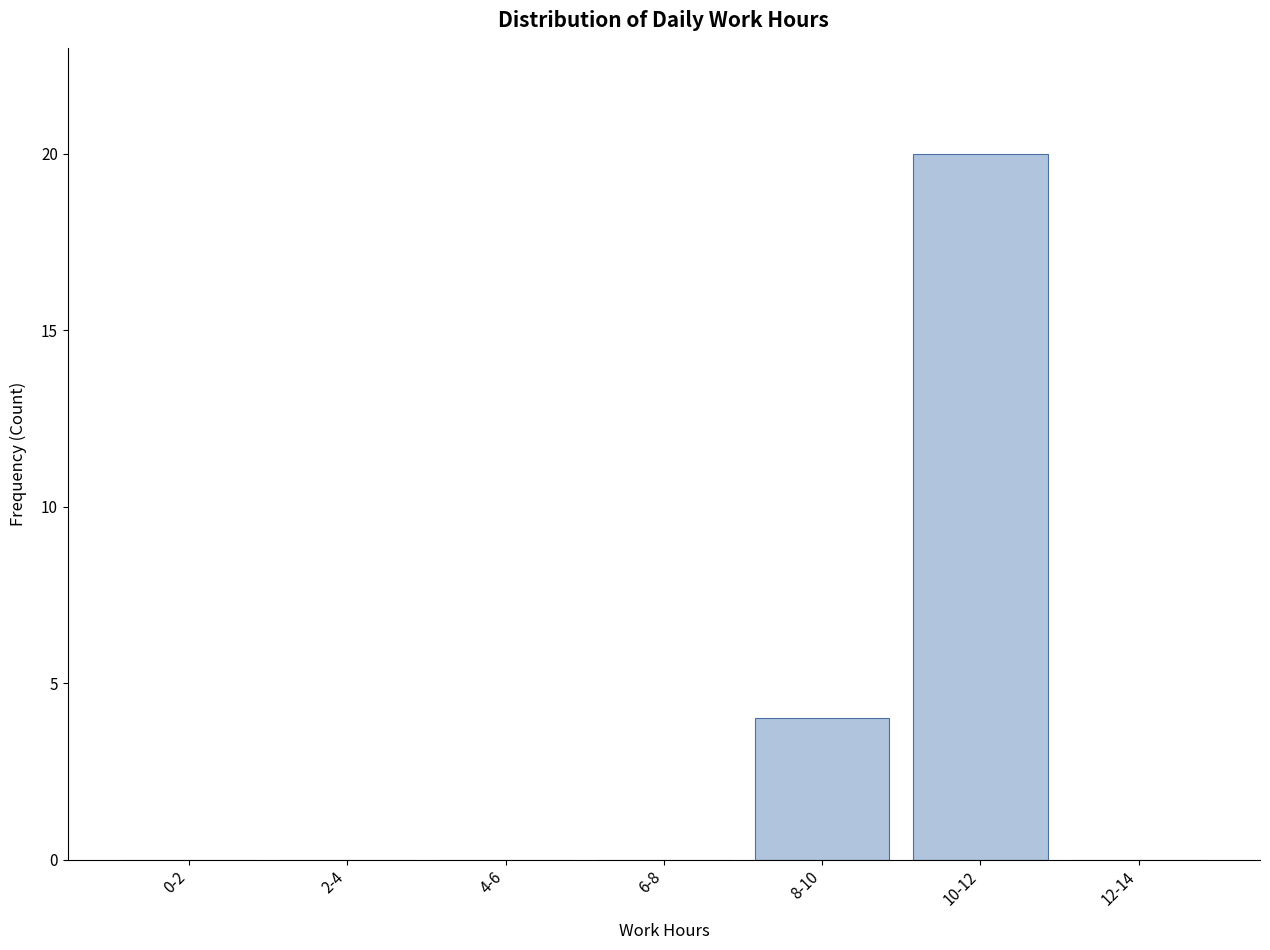

Reading left to right, transcribe all the data shown in this chart.

0-2=0	2-4=0	4-6=0	6-8=0	8-10=4	10-12=20	12-14=0